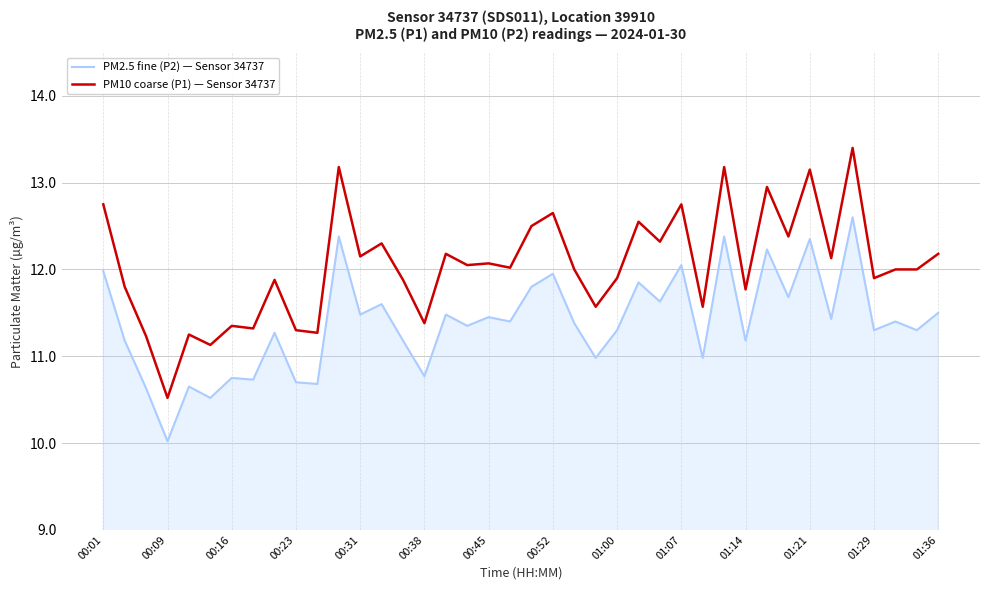

What is the sum of all PM2.5 fine (P2) — Sensor 34737 values?

455.5